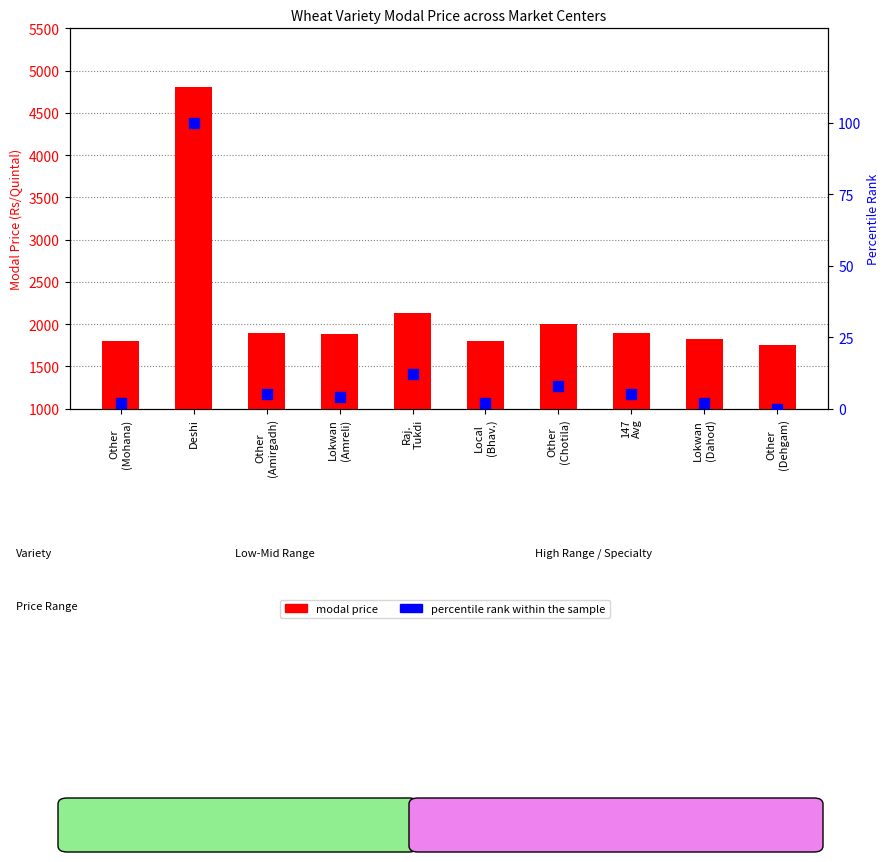

Which series has the largest Y range (max minus min)?

modal price